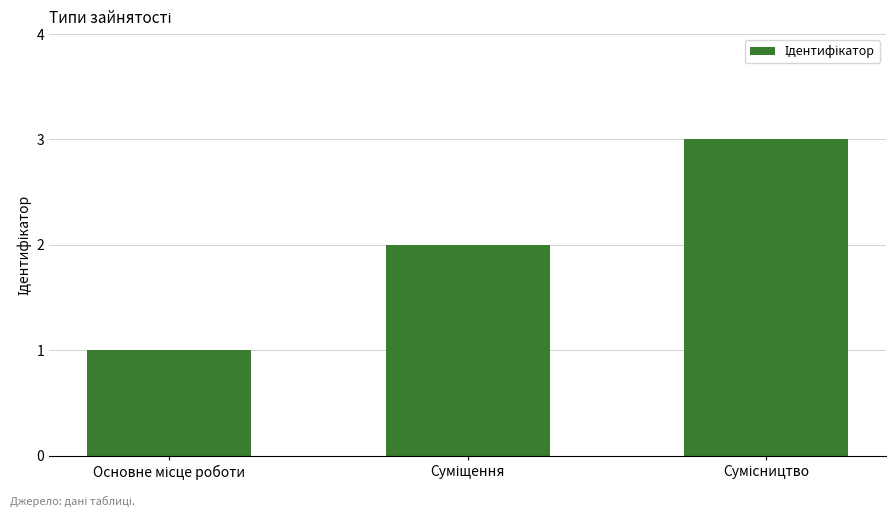

What is the difference between the maximum and minimum values?

2